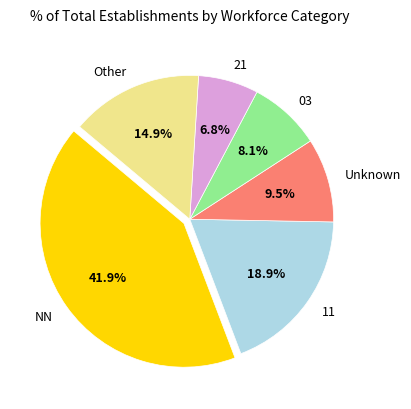

Count the number of slices in the pie.

6